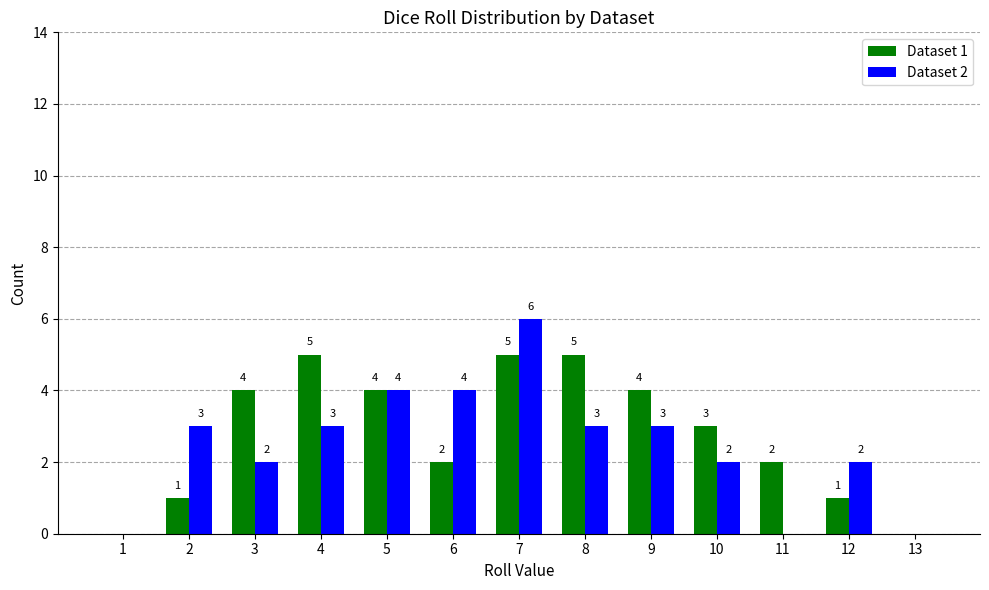

At which category is the sum across all series the highest?

7